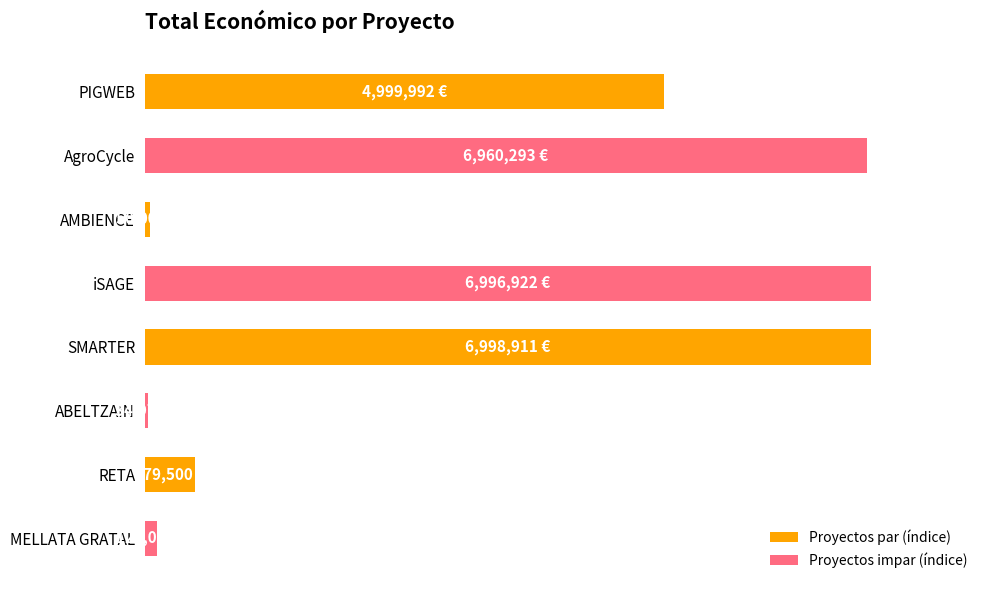

Rank the categories by value from lowest to highest.

ABELTZAIN, AMBIENCE, MELLATA GRATAL, RETA, PIGWEB, AgroCycle, iSAGE, SMARTER